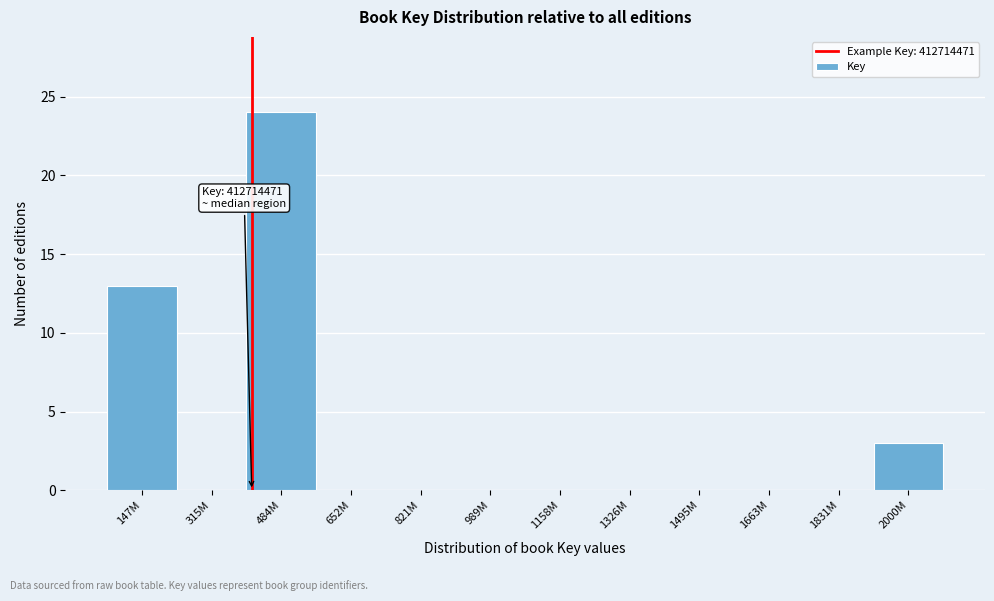

Reading left to right, extract all data points from this chart.

147M=13	315M=0	484M=24	652M=0	821M=0	989M=0	1158M=0	1326M=0	1495M=0	1663M=0	1831M=0	2000M=3